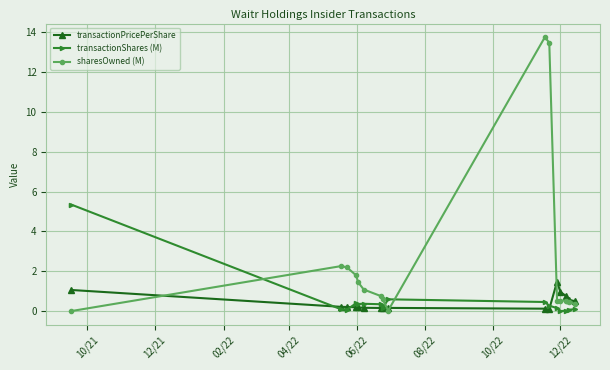

Which series has the largest range (max minus min)?

sharesOwned (M)